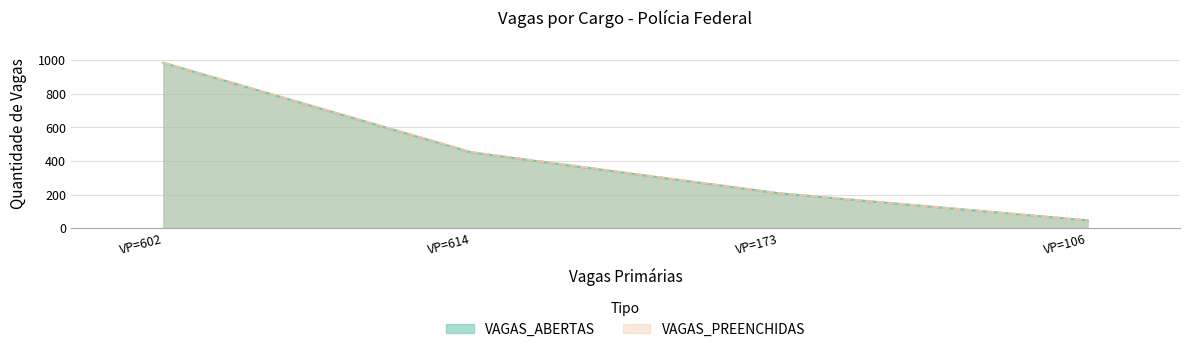

Reading left to right, what are all the values shown in this chart?

VAGAS_ABERTAS: VP=602=984	VP=614=451	VP=173=207	VP=106=46
VAGAS_PREENCHIDAS: VP=602=985	VP=614=453	VP=173=208	VP=106=46